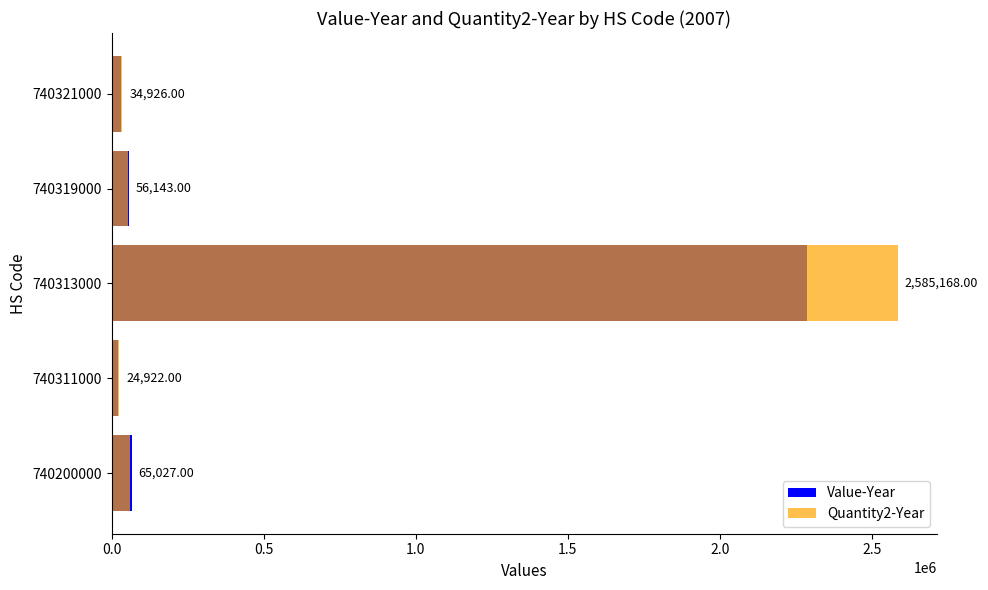

Reading left to right, extract all data points from this chart.

Value-Year: 65027	20552	2285414	56143	31573
Quantity2-Year: 61453	24922	2585168	54386	34926